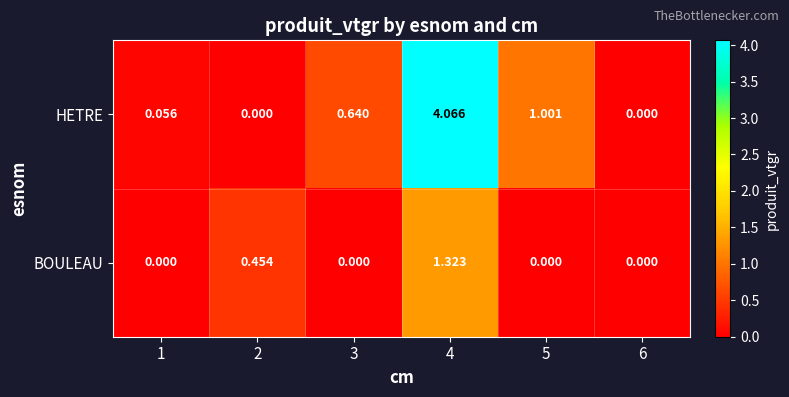

How many categories are shown in the chart?

6